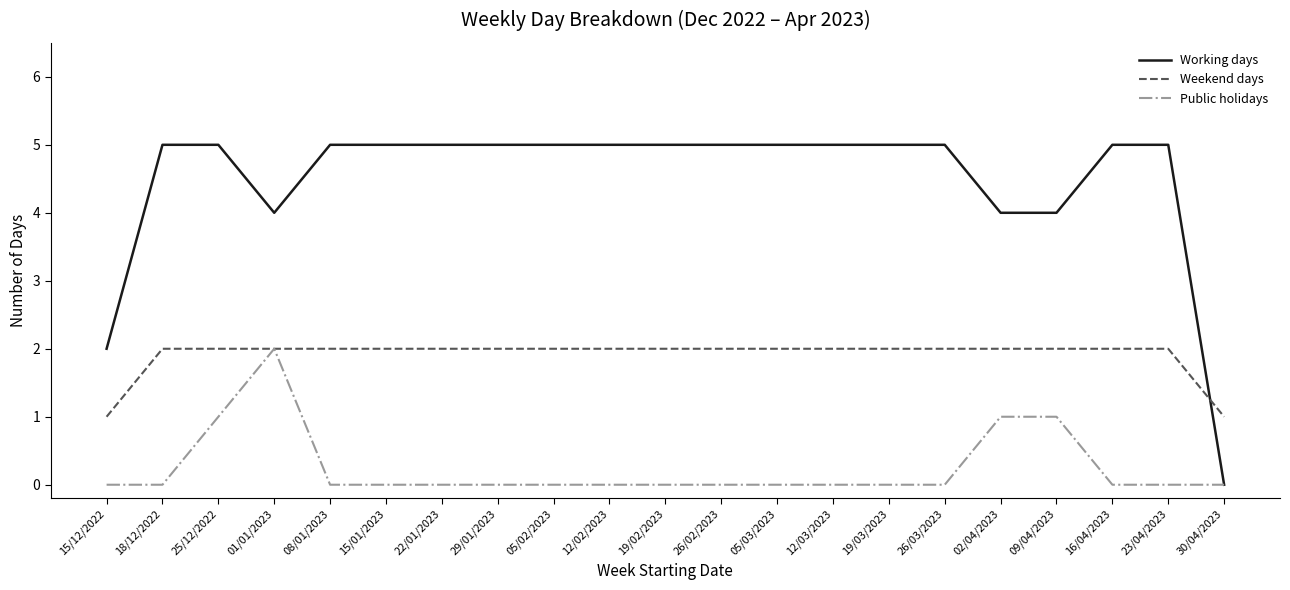

Is it true that Weekend days equals 0 at 15/01/2023?

False